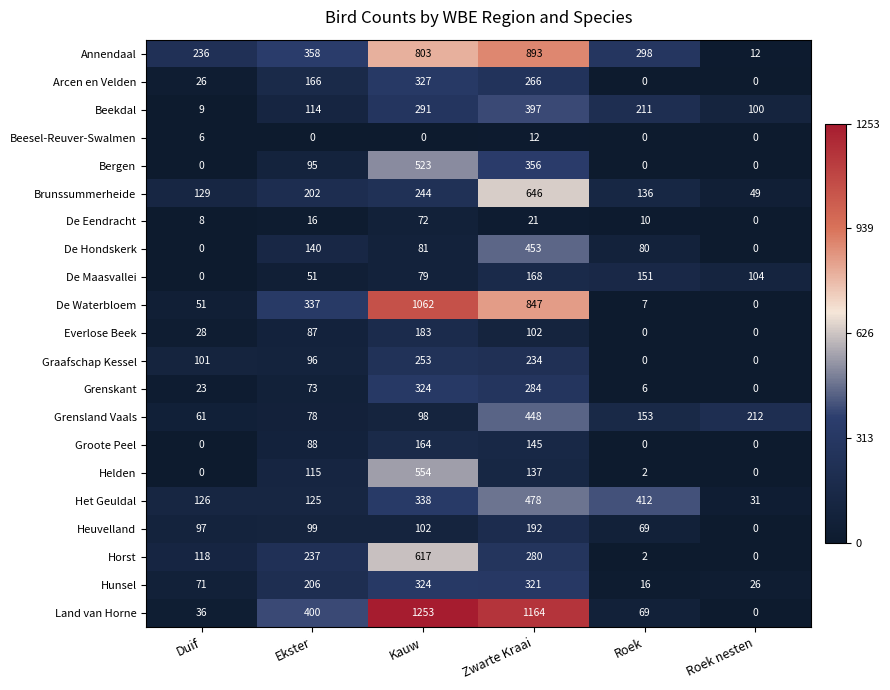

At which category does the chart reach its peak across all series?

Kauw